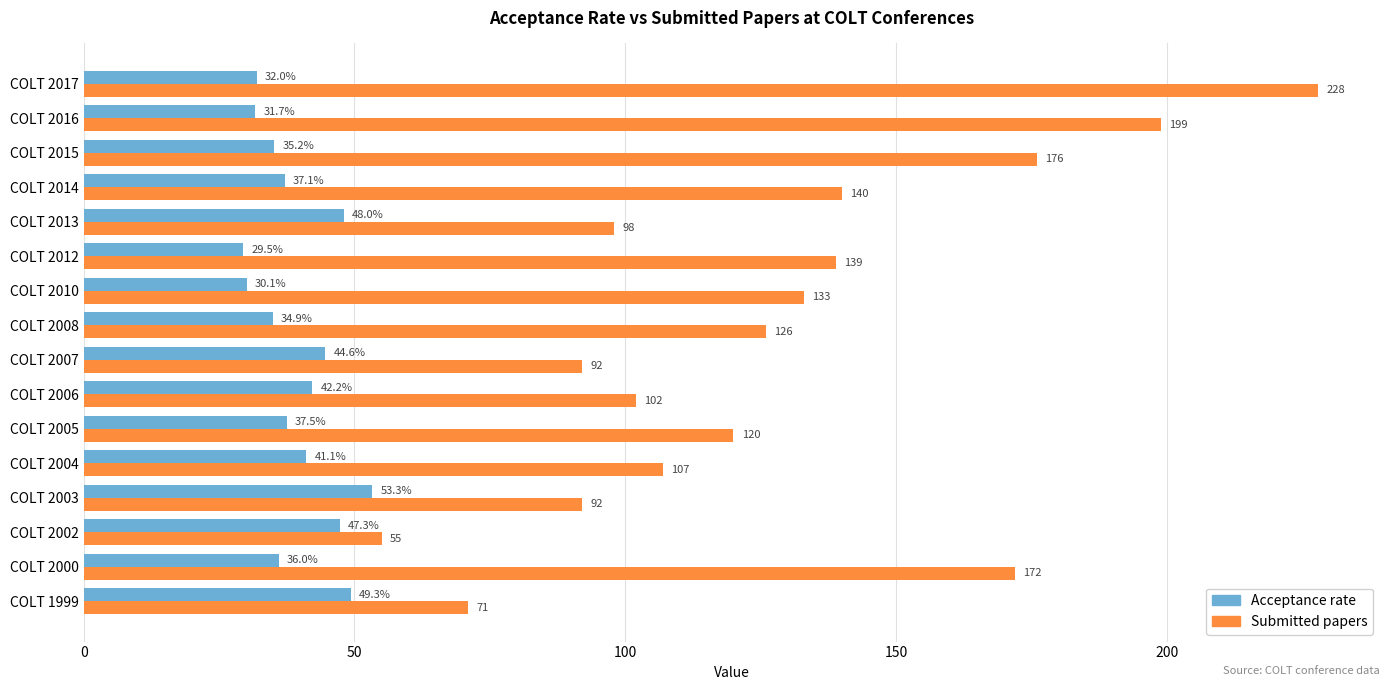

The value of Acceptance rate at COLT 2010 is 30.1. True or false?

True